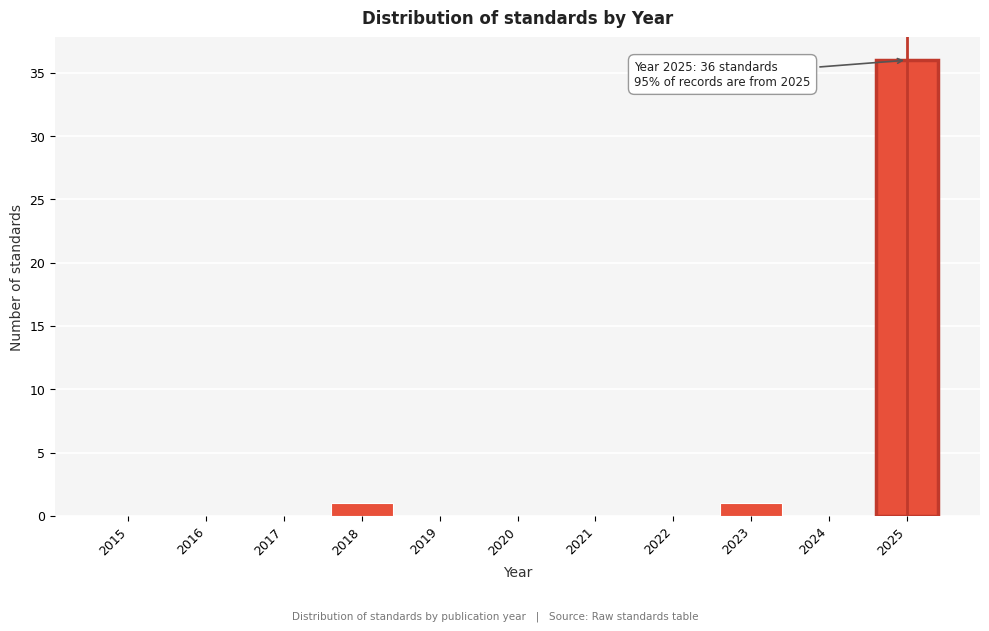

Reading left to right, what are all the values shown in this chart?

2015=0	2016=0	2017=0	2018=1	2019=0	2020=0	2021=0	2022=0	2023=1	2024=0	2025=36